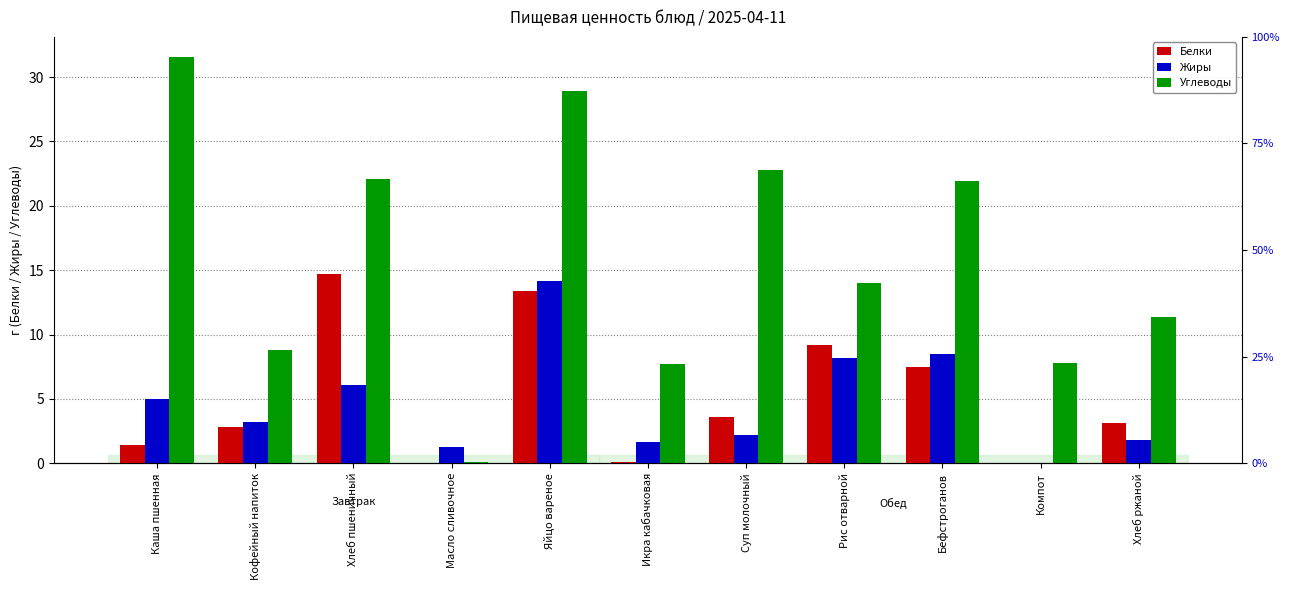

Which series has the largest range (max minus min)?

Углеводы